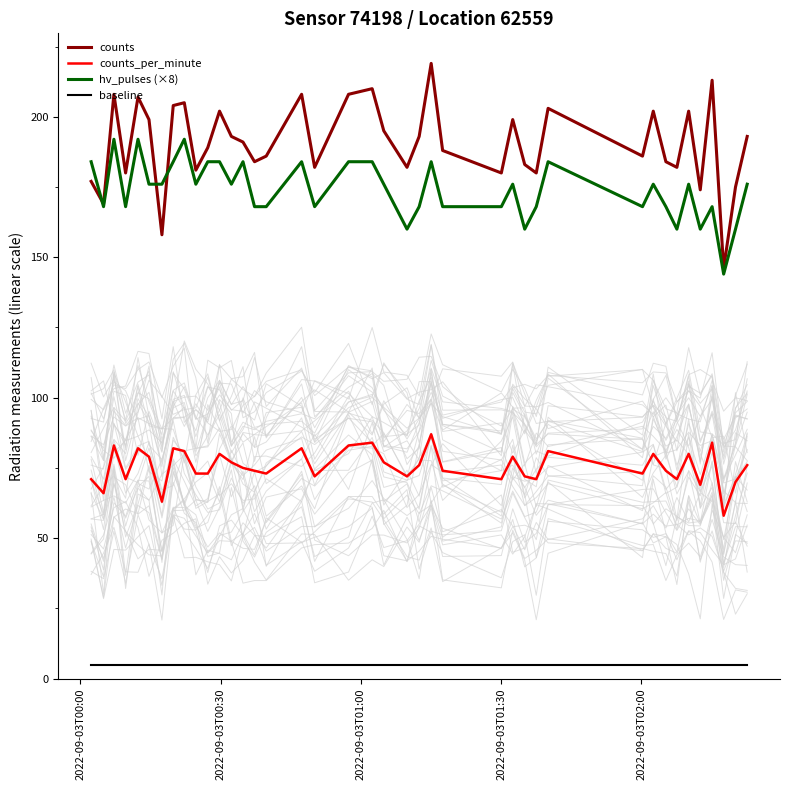

True or false: hv_pulses (×8) and counts_per_minute intersect in this chart.

False